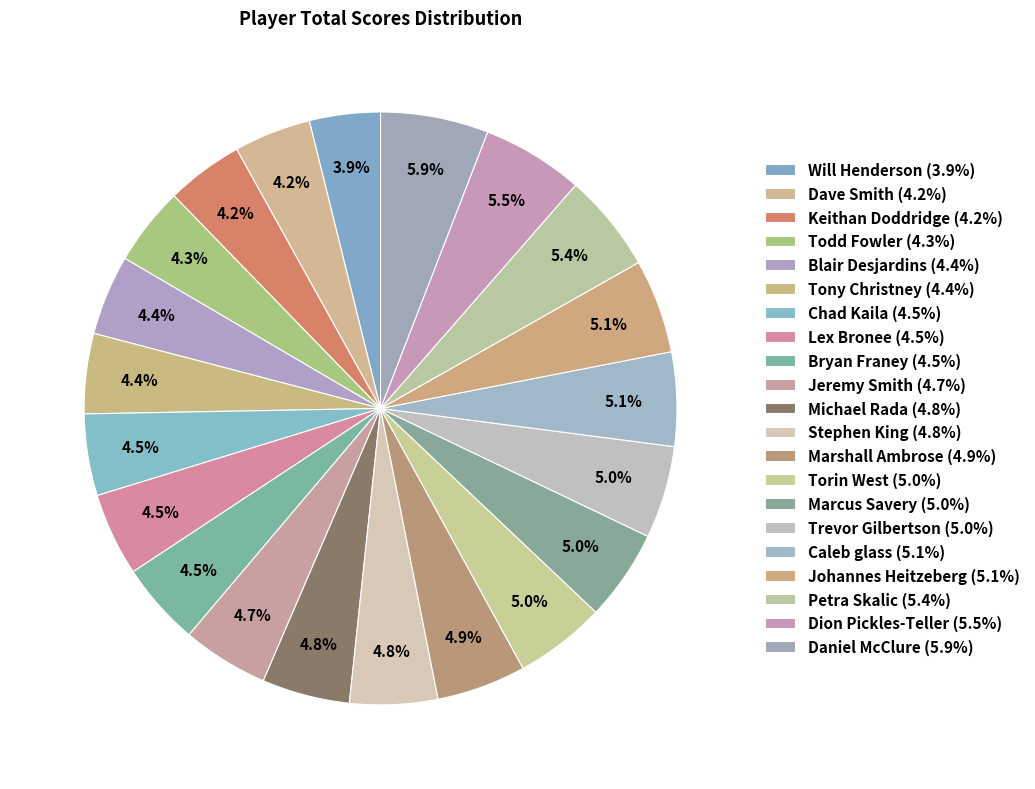

True or false: Dave Smith accounts for 4% of the total.

True